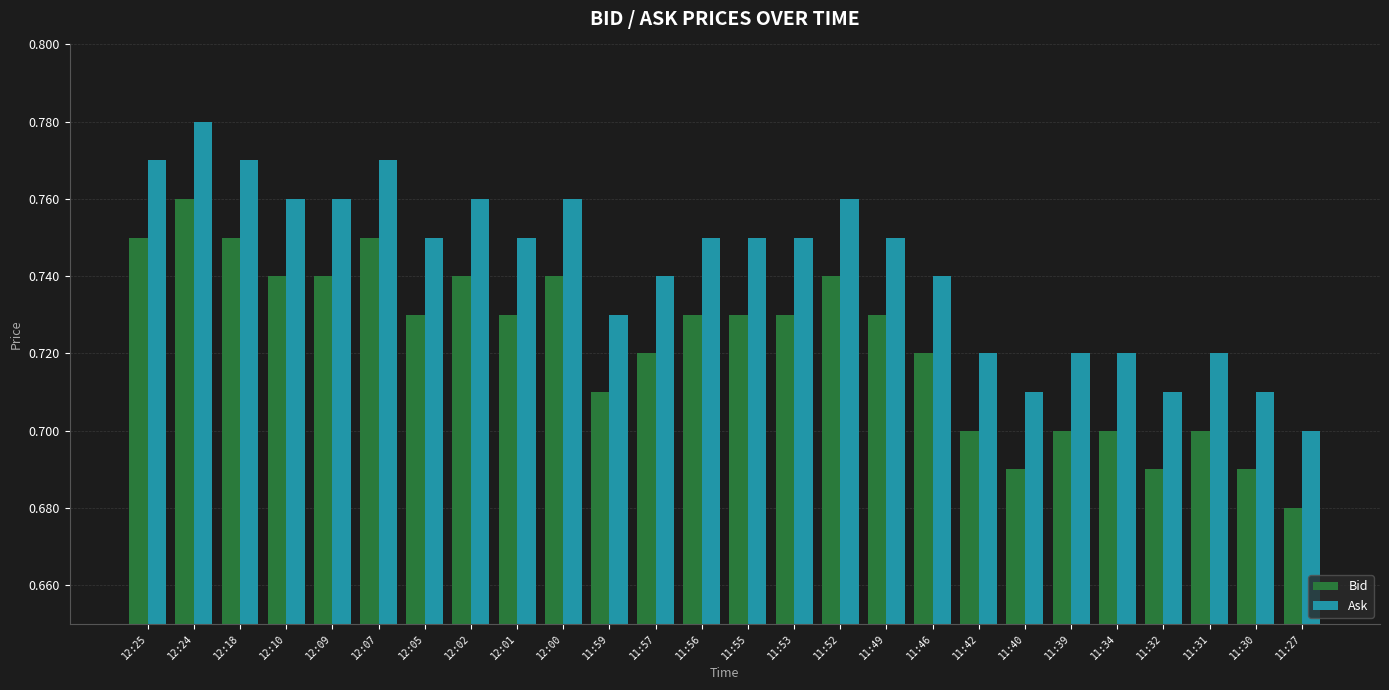

Which label corresponds to the smallest value in the chart?

11:27